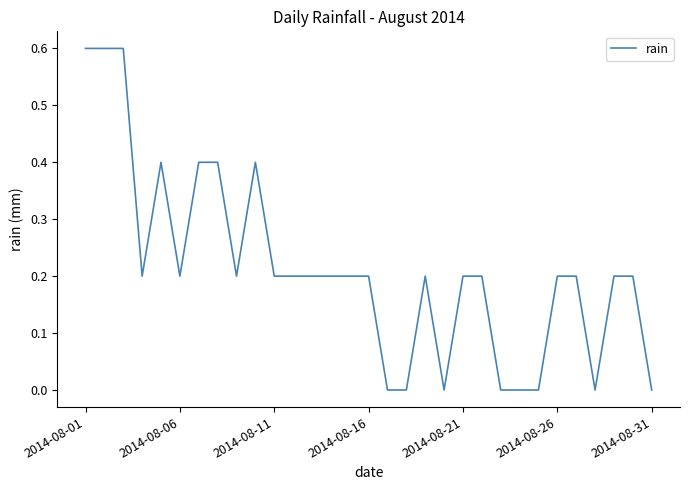

What is the maximum value shown in the chart?

0.6